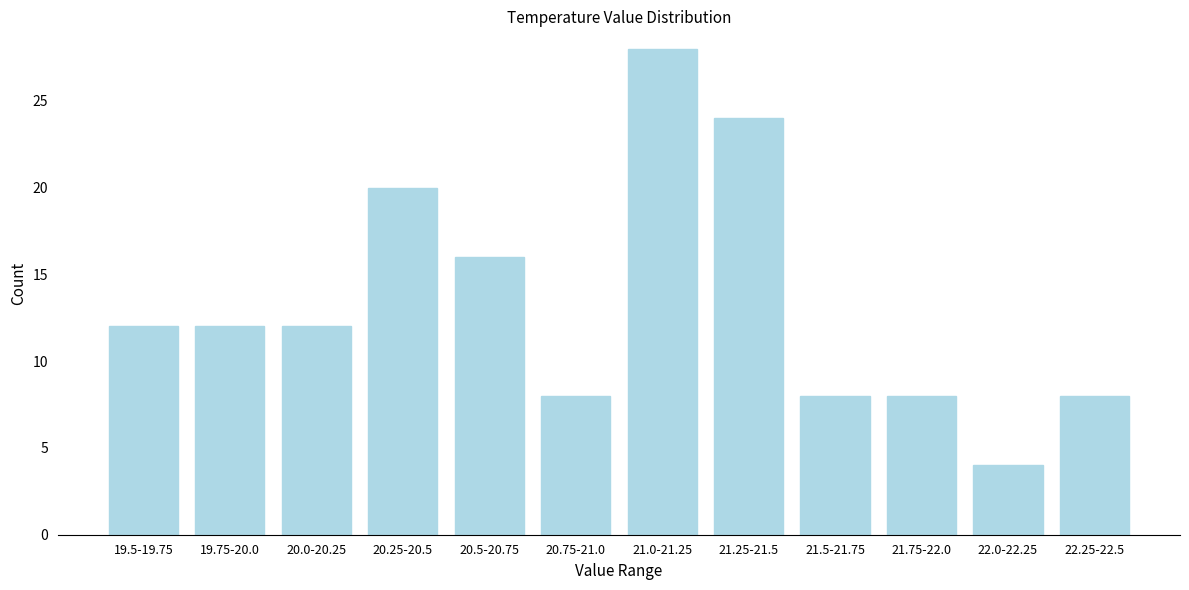

Reading left to right, list all the values displayed in this chart.

12	12	12	20	16	8	28	24	8	8	4	8